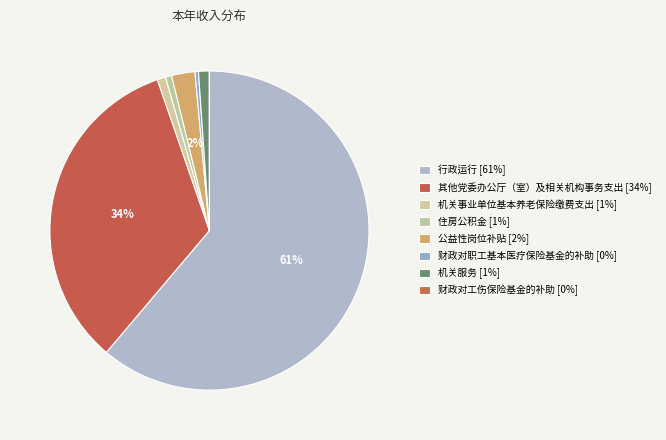

The 其他党委办公厅（室）及相关机构事务支出 slice represents 34% of the pie. True or false?

True